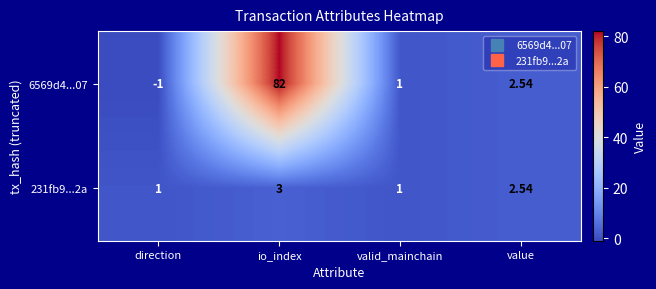

Which category has the lowest value across all series?

direction